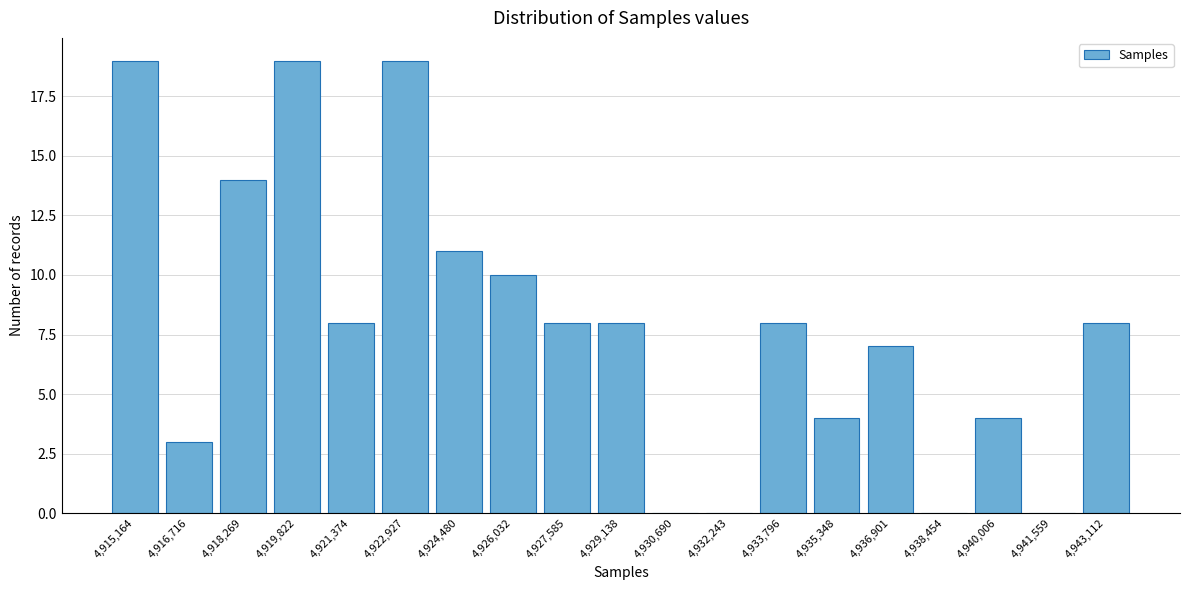

Reading left to right, list all the values displayed in this chart.

4,915,164=19	4,916,716=3	4,918,269=14	4,919,822=19	4,921,374=8	4,922,927=19	4,924,480=11	4,926,032=10	4,927,585=8	4,929,138=8	4,930,690=0	4,932,243=0	4,933,796=8	4,935,348=4	4,936,901=7	4,938,454=0	4,940,006=4	4,941,559=0	4,943,112=8